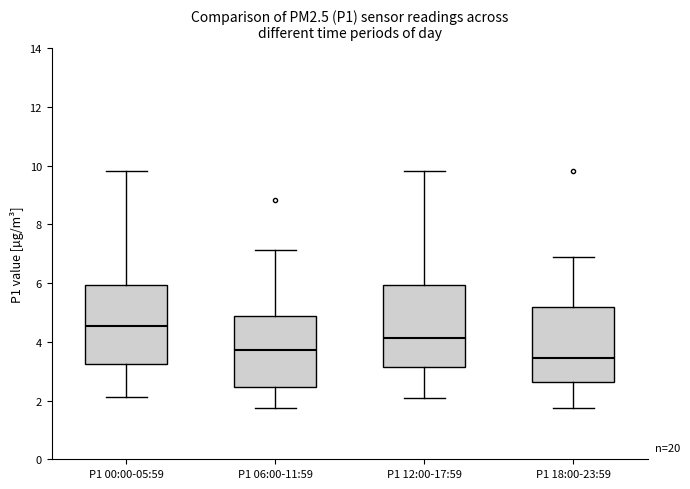

Reading left to right, transcribe this box plot: for each box, give where its median line is, the range the box spans, and where its two whiskers end, as read against the y-axis. The values are not printed on the chart, so give them approximately, as read against the axis.

P1 00:00-05:59: median 4.6, box 3.2 to 6.0, whiskers 2.2 to 9.8
P1 06:00-11:59: median 3.8, box 2.4 to 4.8, whiskers 1.8 to 7.2
P1 12:00-17:59: median 4.2, box 3.2 to 6.0, whiskers 2.0 to 9.8
P1 18:00-23:59: median 3.4, box 2.6 to 5.2, whiskers 1.8 to 7.0